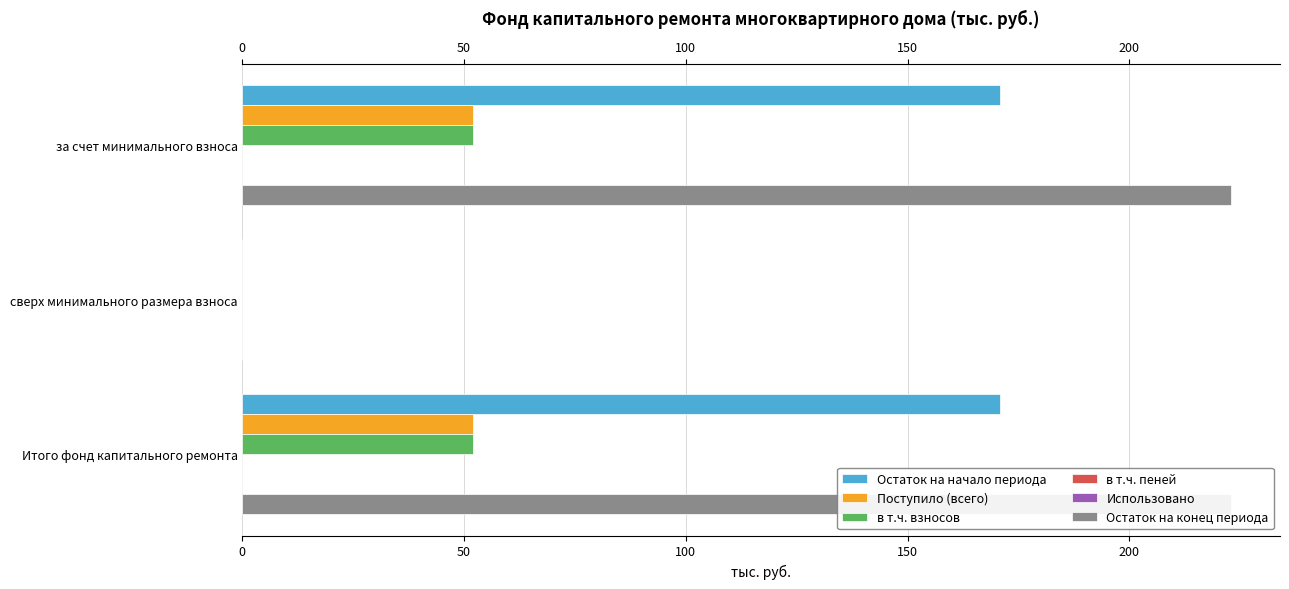

What are all the series names shown in the legend?

Остаток на начало периода, Поступило (всего), в т.ч. взносов, в т.ч. пеней, Использовано, Остаток на конец периода